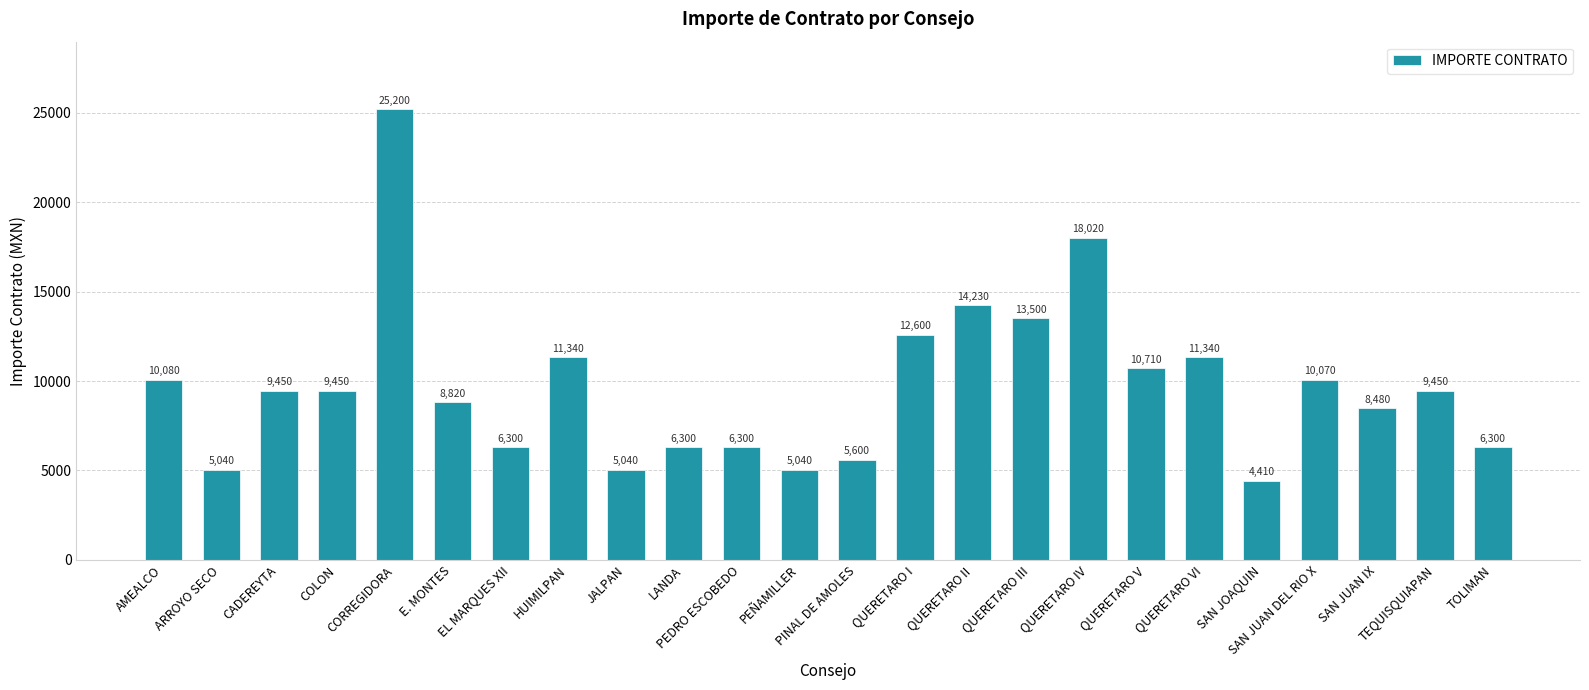

Which has a higher value, SAN JUAN DEL RIO X or PINAL DE AMOLES?

SAN JUAN DEL RIO X